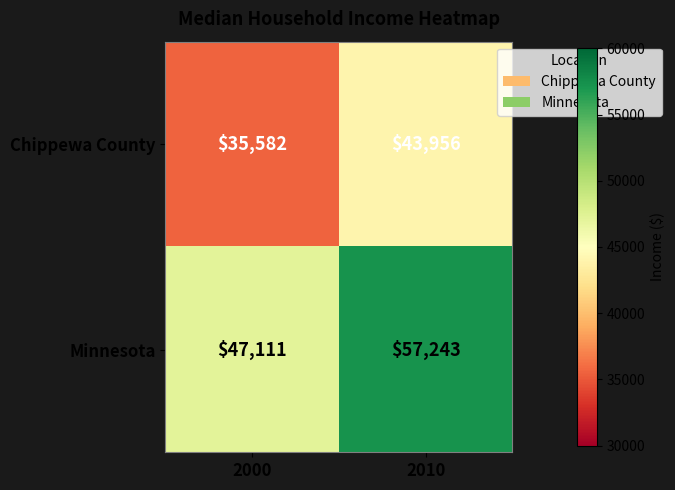

What is the sum of all Chippewa County values?

79538